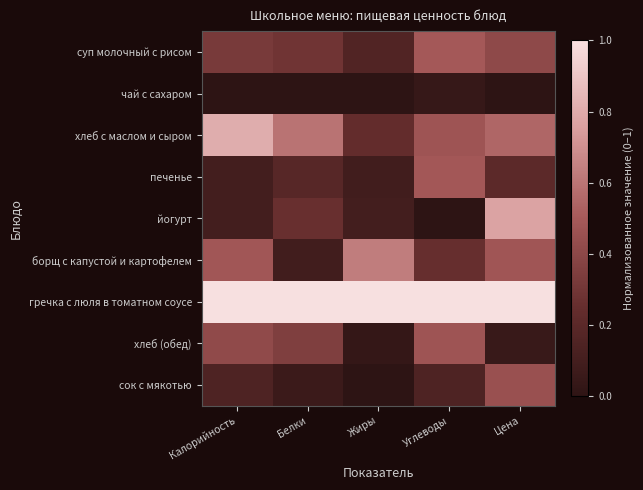

At which category does the chart reach its minimum across all series?

Калорийность